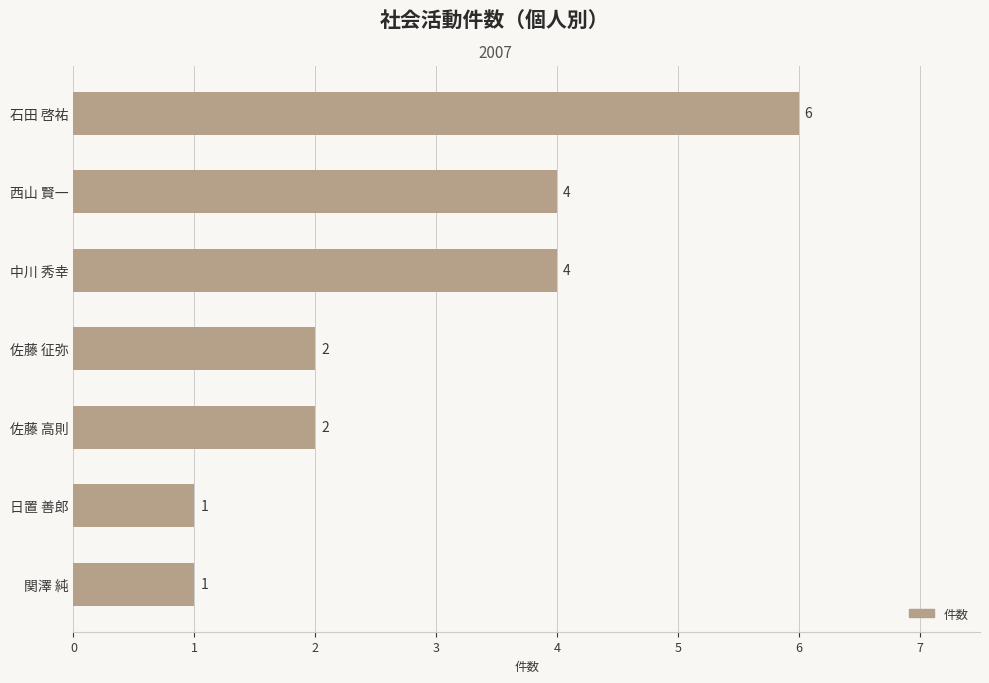

Between 日置 善郎 and 中川 秀幸, which is larger?

中川 秀幸